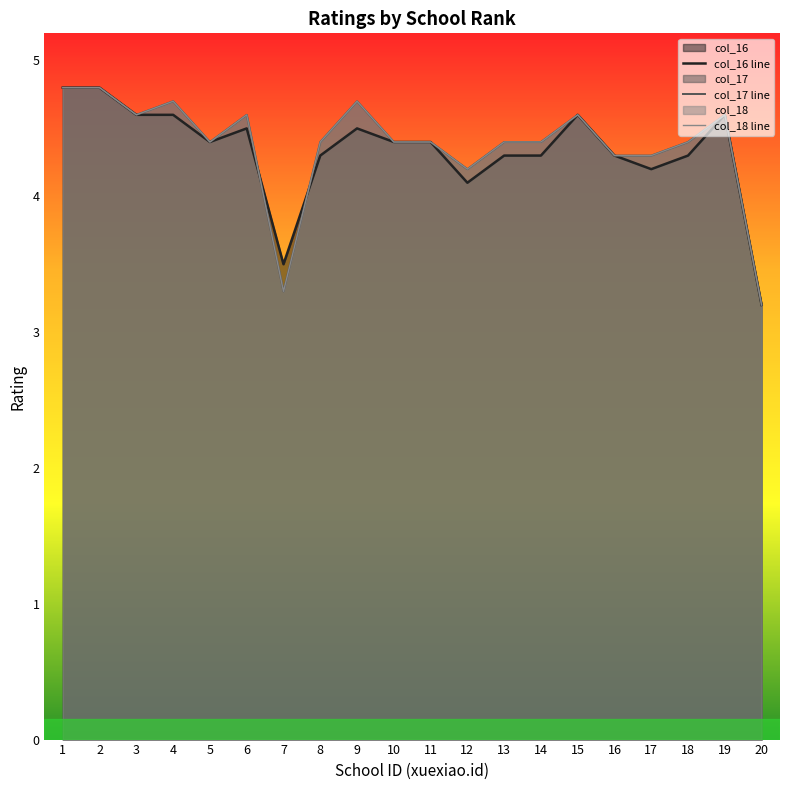

What is the maximum value for col_16 line?

4.8